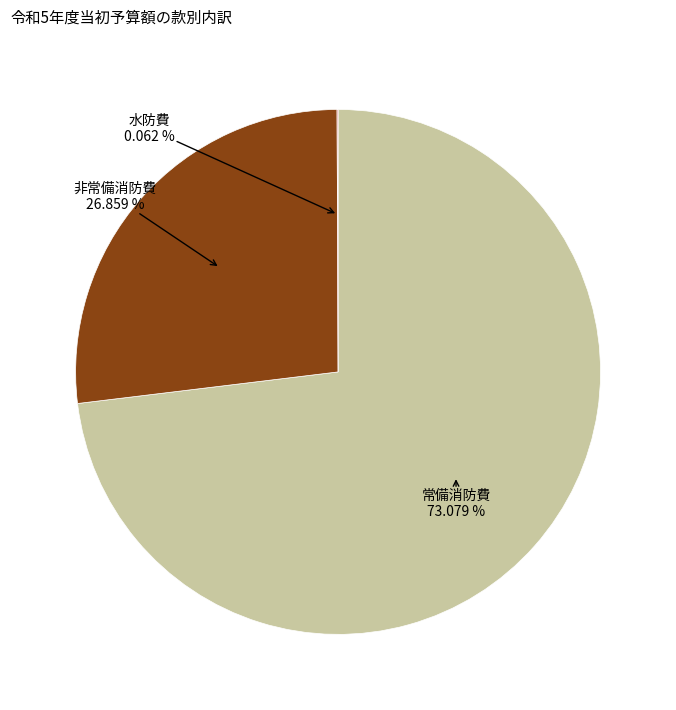

Does any single category account for the majority?

Yes